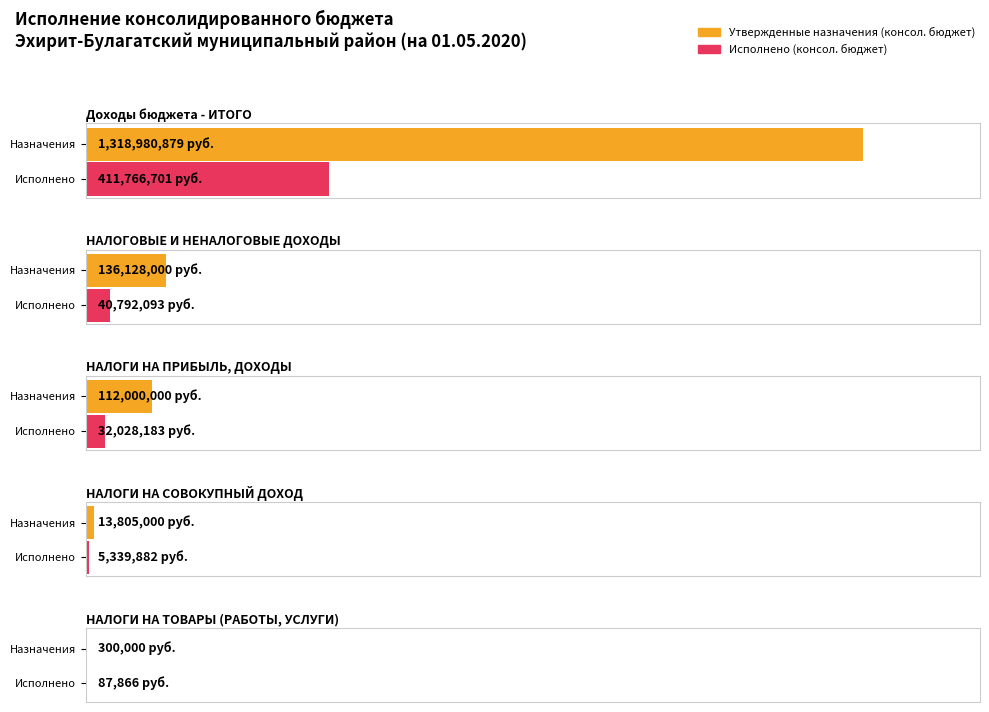

The Исполнено (консол. бюджет) series shows 8723440.8 at НАЛОГИ НА СОВОКУПНЫЙ ДОХОД. True or false?

False